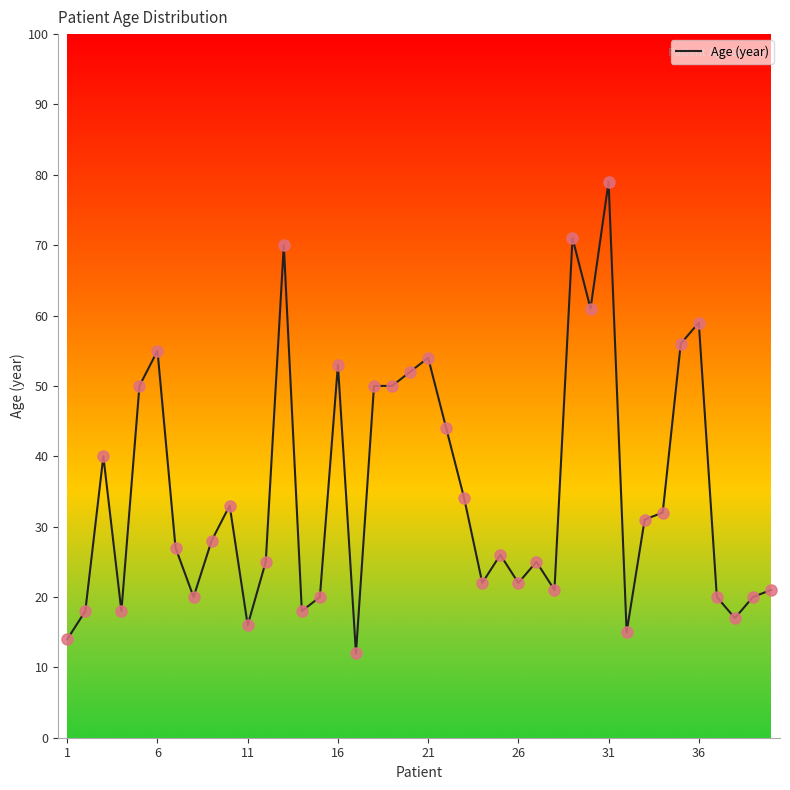

What is the maximum value shown in the chart?

79